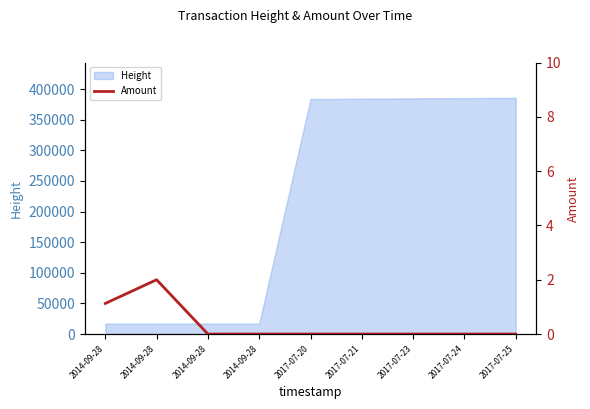

How many lines are shown in the chart?

1